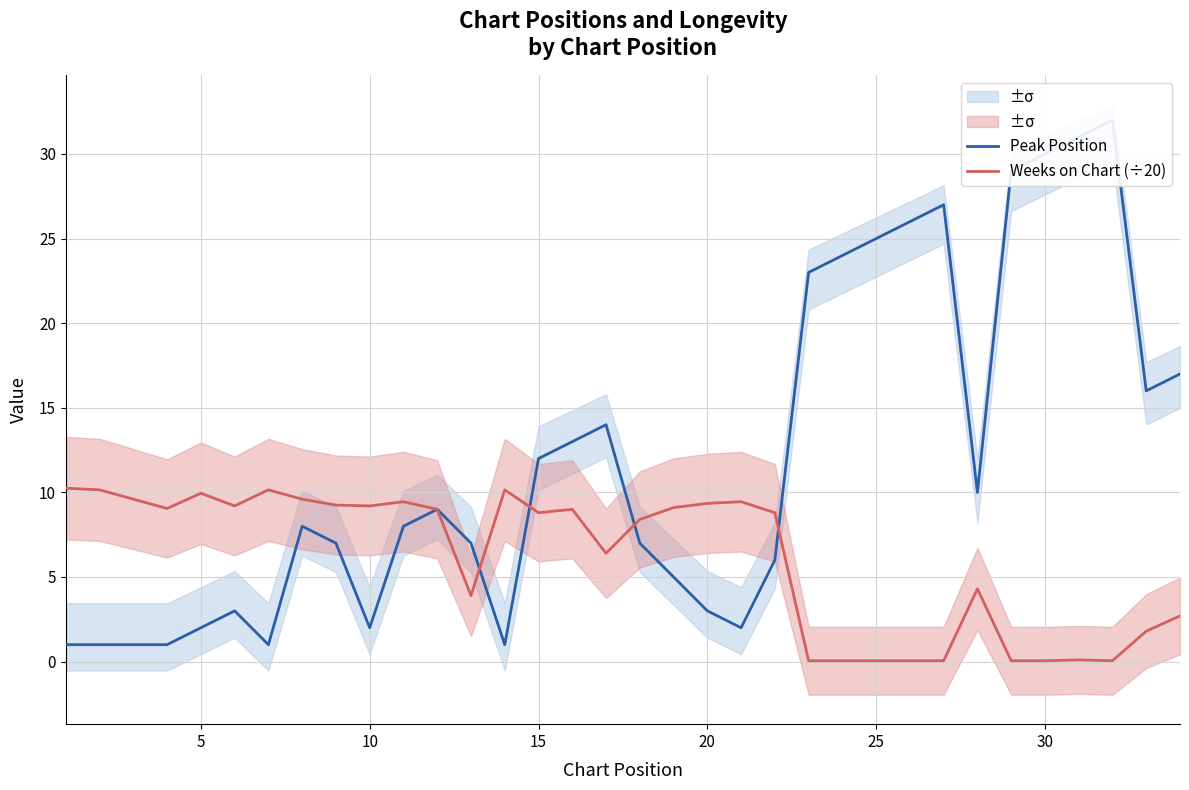

What is the minimum value for Weeks on Chart (÷20)?

0.1